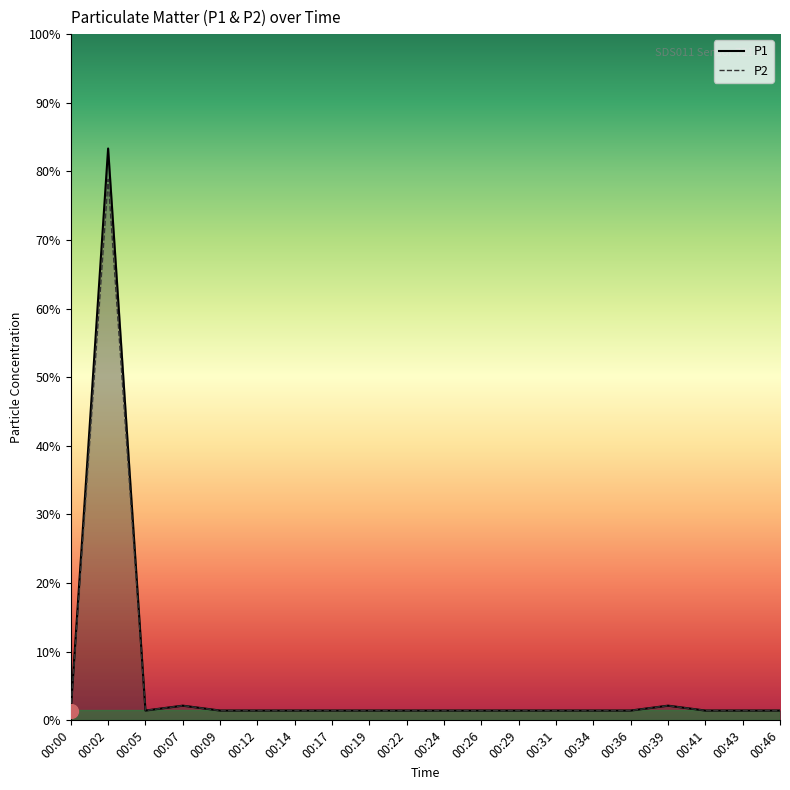

Rank the series by their average value, from lowest to highest.

P2, P1